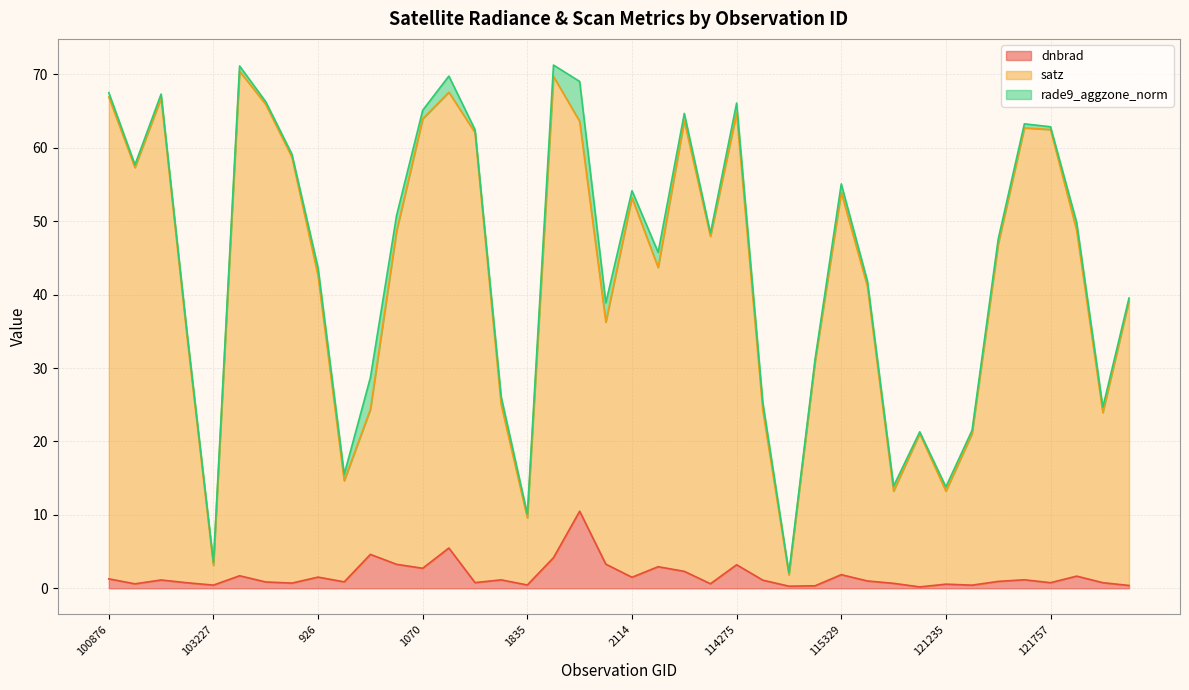

What is the difference between the maximum and minimum values in the satz series?

68.6